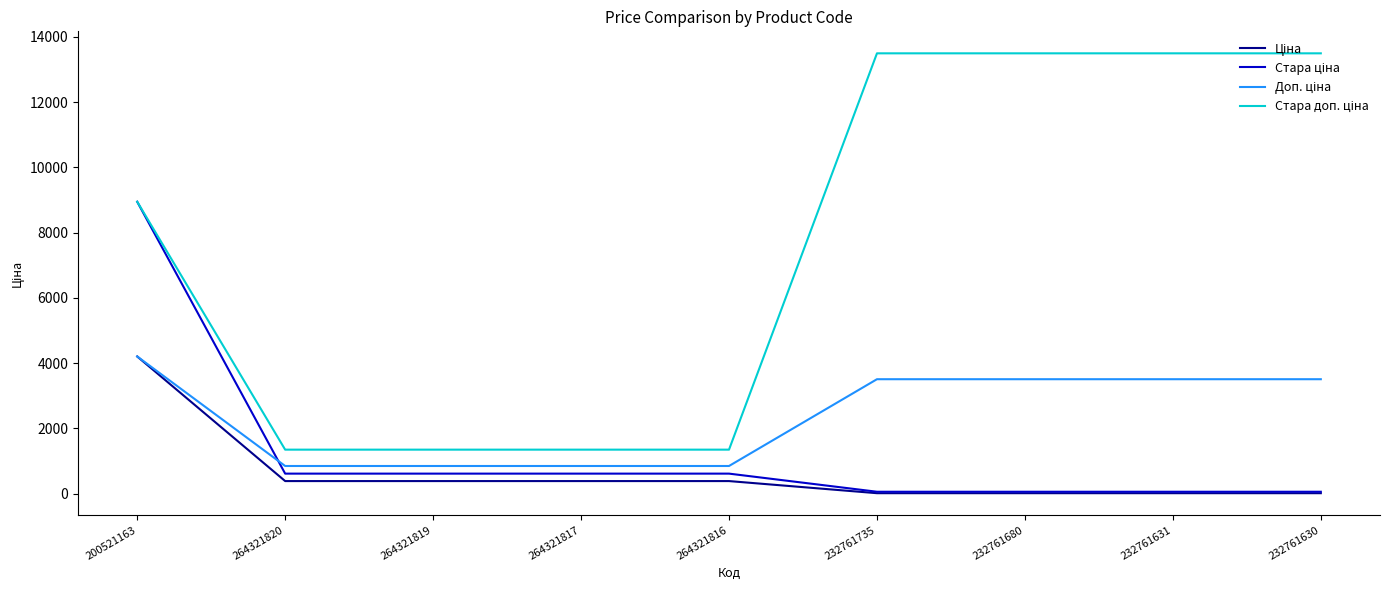

What is the total value across all series at 264321817?

3200.8